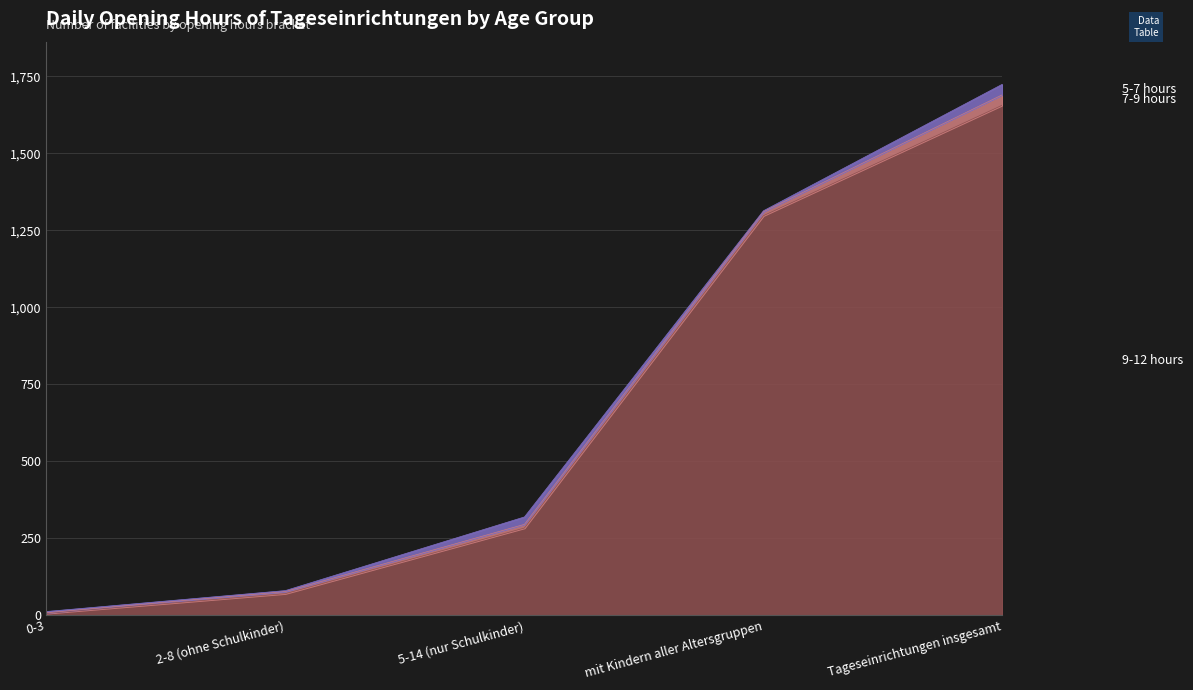

At which category is the sum across all series the highest?

Tageseinrichtungen insgesamt